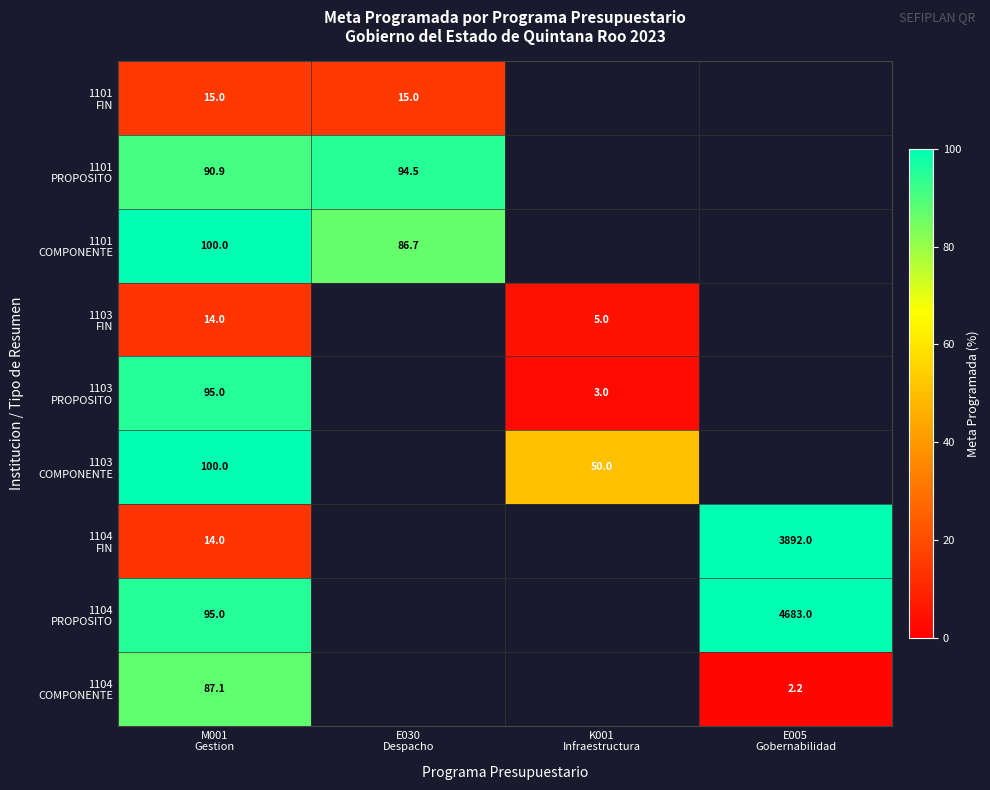

At which category does the chart reach its peak across all series?

E005
Gobernabilidad